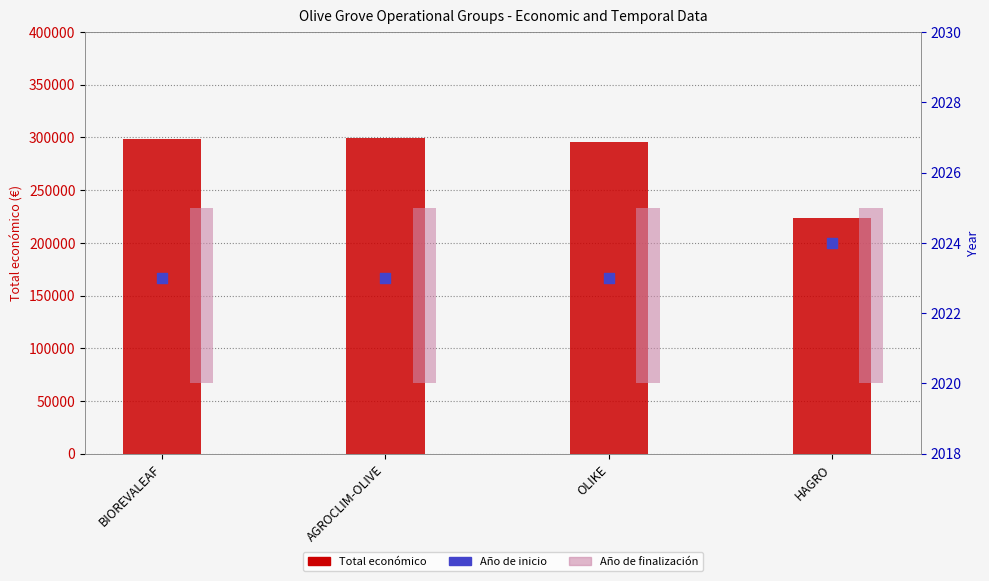

Which series has the largest Y range (max minus min)?

Total económico